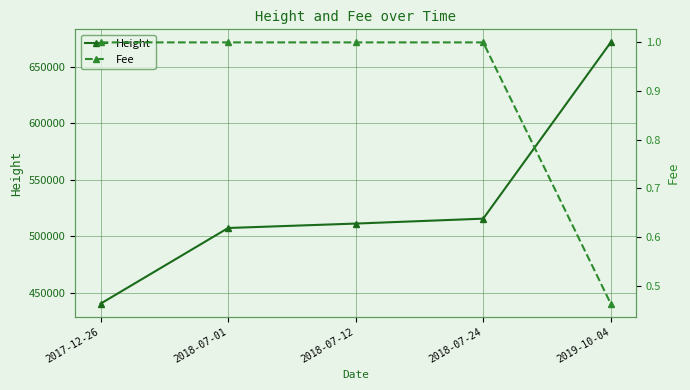

What is the minimum value shown in the chart?

0.5